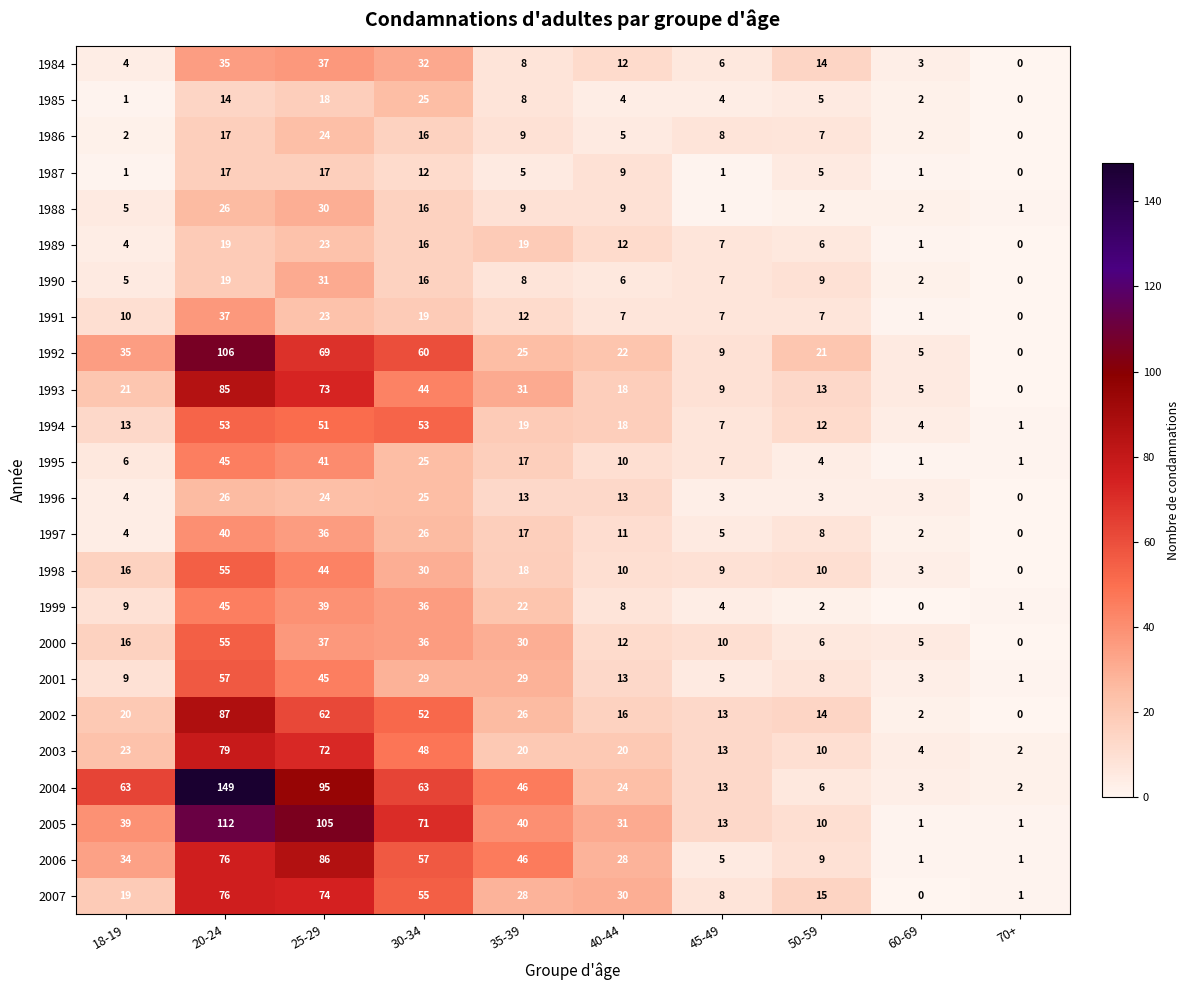

Where is 2003 nearest to the value 40?

30-34